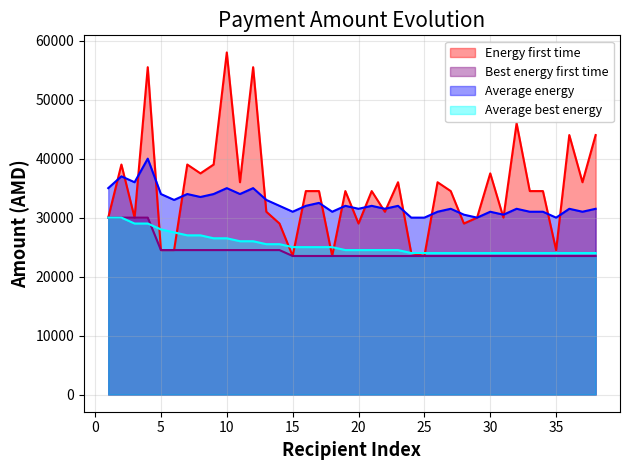

Reading right to left, extract all data points from this chart.

Energy first time: 38=44000	37=36000	36=44000	35=24500	34=34500	33=34500	32=46000	31=30000	30=37500	29=30000	28=29000	27=34500	26=36000	25=23500	24=24000	23=36000	22=31000	21=34500	20=29000	19=34500	18=23500	17=34500	16=34500	15=23500	14=29000	13=31000	12=55500	11=36000	10=58000	9=39000	8=37500	7=39000	6=24500	5=24500	4=55500	3=30000	2=39000	1=30000
Best energy first time: 38=23500	37=23500	36=23500	35=23500	34=23500	33=23500	32=23500	31=23500	30=23500	29=23500	28=23500	27=23500	26=23500	25=23500	24=23500	23=23500	22=23500	21=23500	20=23500	19=23500	18=23500	17=23500	16=23500	15=23500	14=24500	13=24500	12=24500	11=24500	10=24500	9=24500	8=24500	7=24500	6=24500	5=24500	4=30000	3=30000	2=30000	1=30000
Average energy: 38=31500	37=31000	36=31500	35=30000	34=31000	33=31000	32=31500	31=30500	30=31000	29=30000	28=30500	27=31500	26=31000	25=30000	24=30000	23=32000	22=31500	21=32000	20=31500	19=32000	18=31000	17=32500	16=32000	15=31000	14=32000	13=33000	12=35000	11=34000	10=35000	9=34000	8=33500	7=34000	6=33000	5=34000	4=40000	3=36000	2=37000	1=35000
Average best energy: 38=24000	37=24000	36=24000	35=24000	34=24000	33=24000	32=24000	31=24000	30=24000	29=24000	28=24000	27=24000	26=24000	25=24000	24=24000	23=24500	22=24500	21=24500	20=24500	19=24500	18=25000	17=25000	16=25000	15=25000	14=25500	13=25500	12=26000	11=26000	10=26500	9=26500	8=27000	7=27000	6=27500	5=28000	4=29000	3=29000	2=30000	1=30000